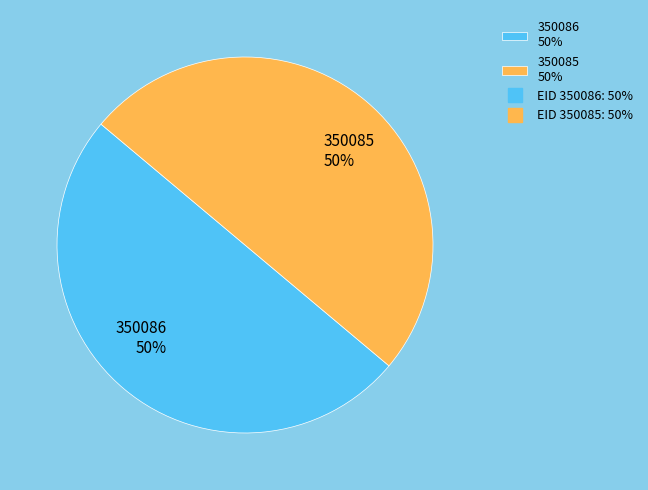

To the nearest percent, what portion does 350086 represent?

50%